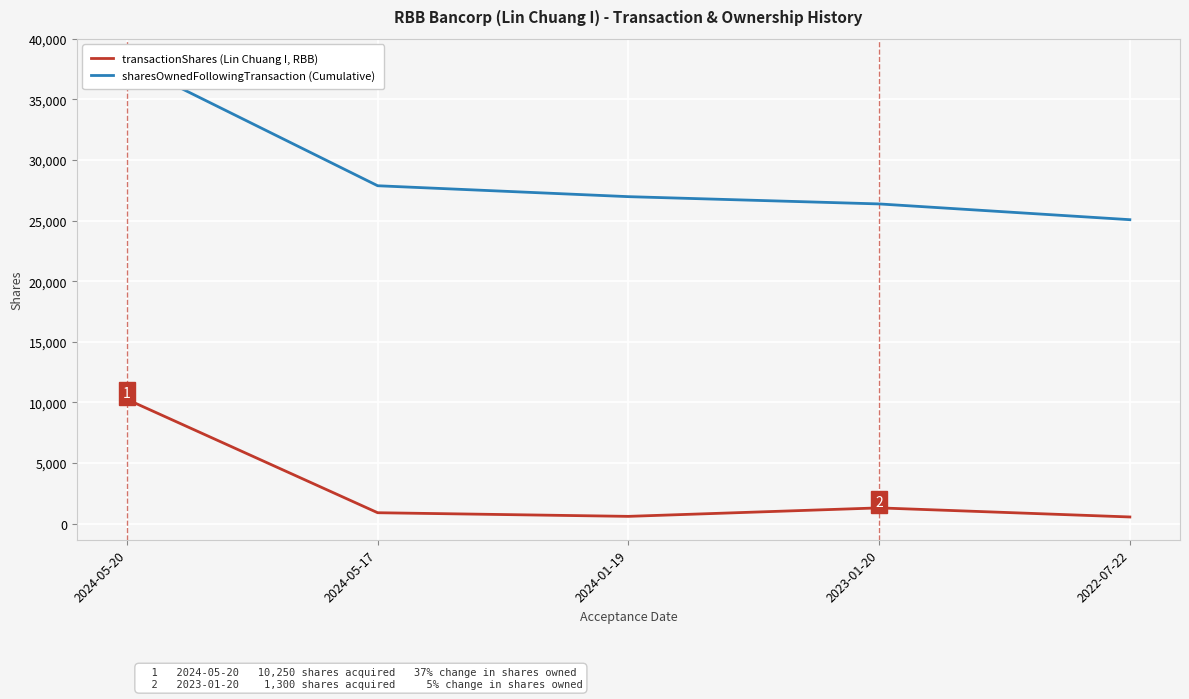

How many lines are shown in the chart?

2